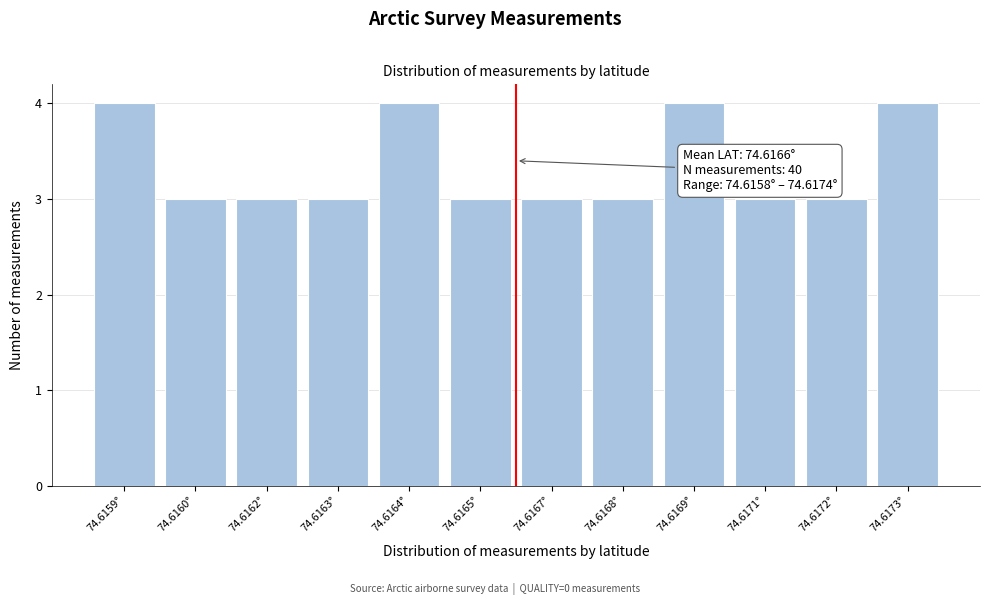

Reading right to left, transcribe all the data shown in this chart.

74.6173°=4	74.6172°=3	74.6171°=3	74.6169°=4	74.6168°=3	74.6167°=3	74.6165°=3	74.6164°=4	74.6163°=3	74.6162°=3	74.6160°=3	74.6159°=4